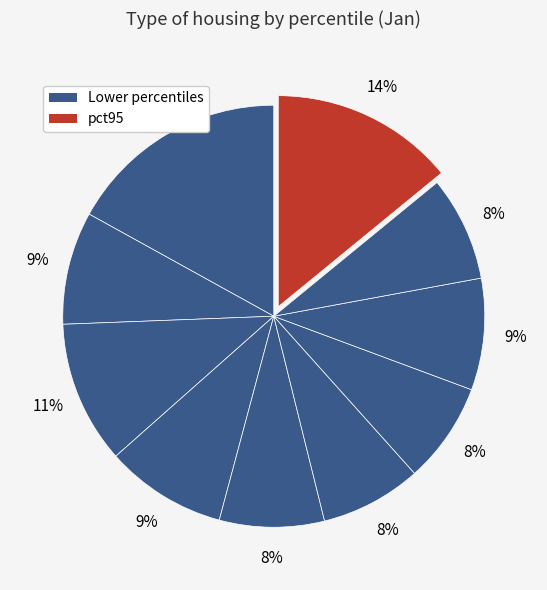

Count the number of slices in the pie.

10